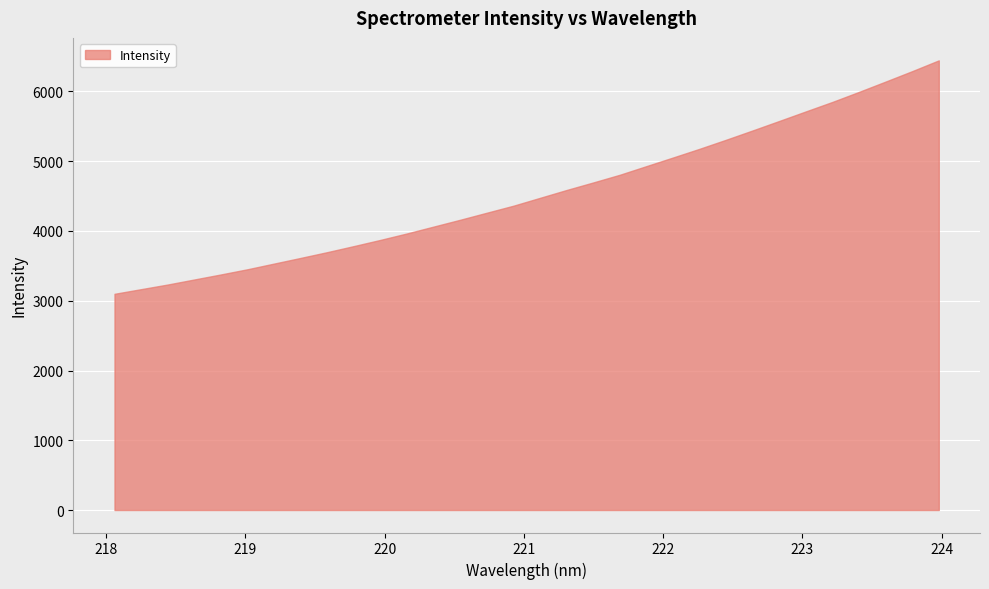

Which category has the highest value across all series?

223.9802